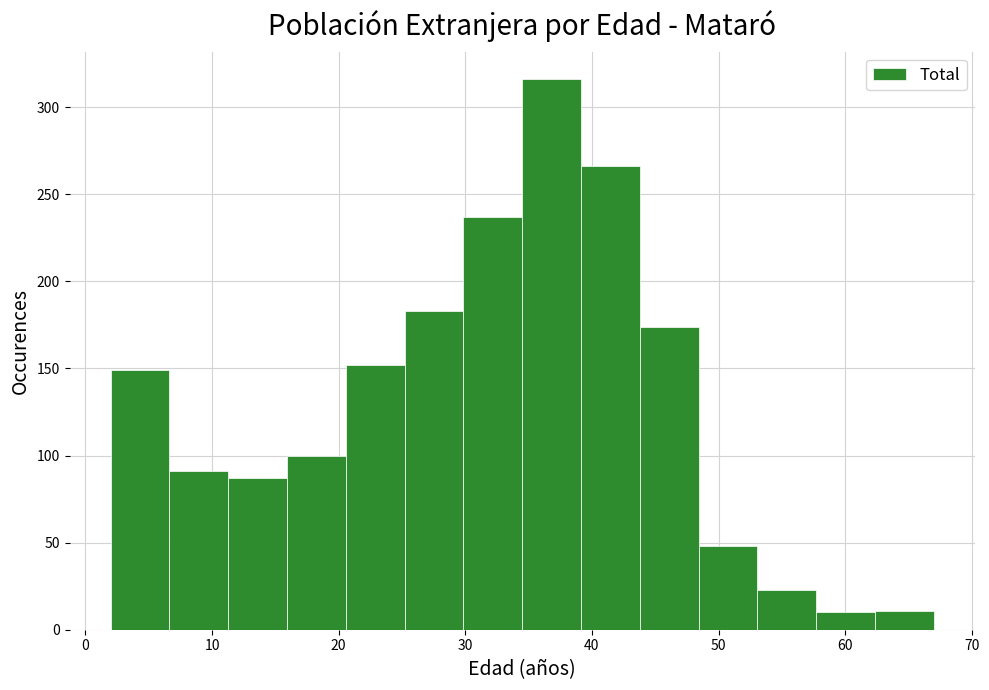

Over which range of the x-axis is the bar tallest?

35 to 39